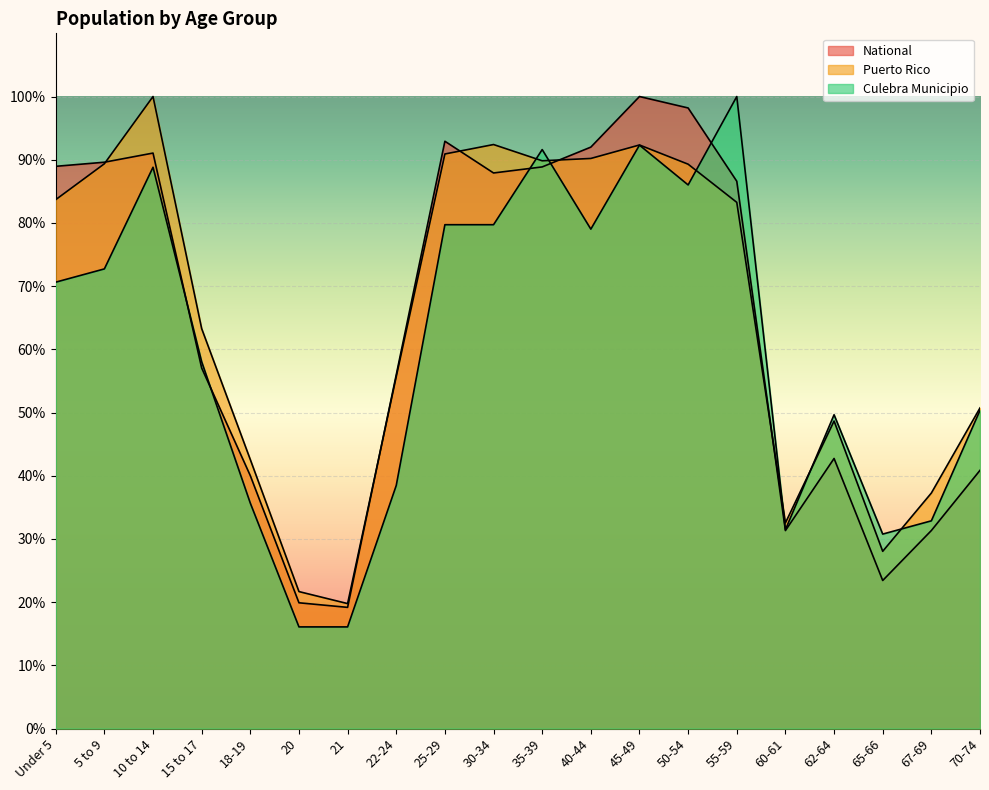

How many intersections are there between Culebra Municipio and Puerto Rico?

6